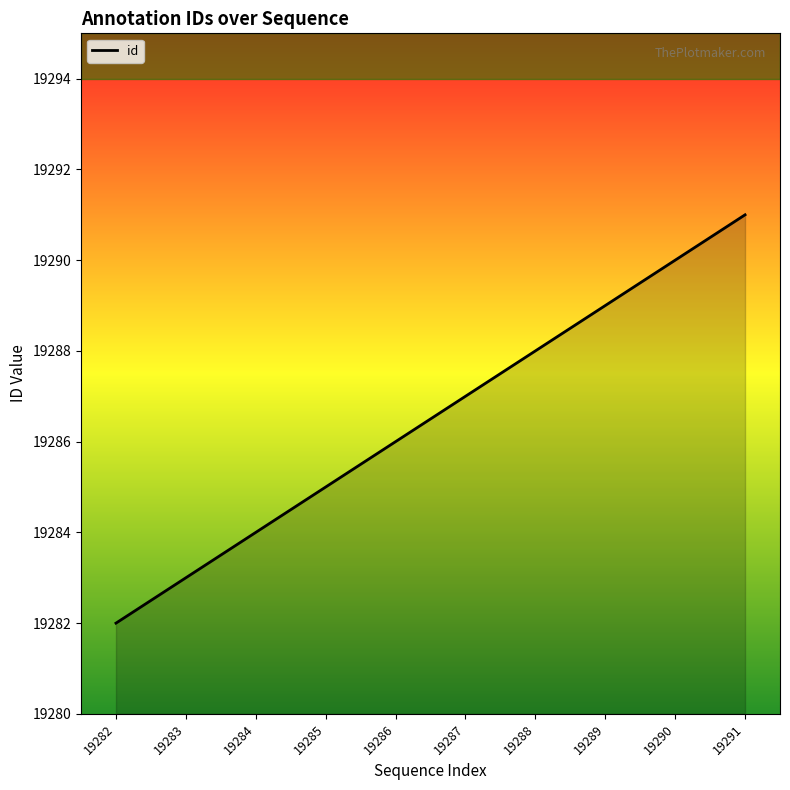

The value at 19283 is 4628. True or false?

False